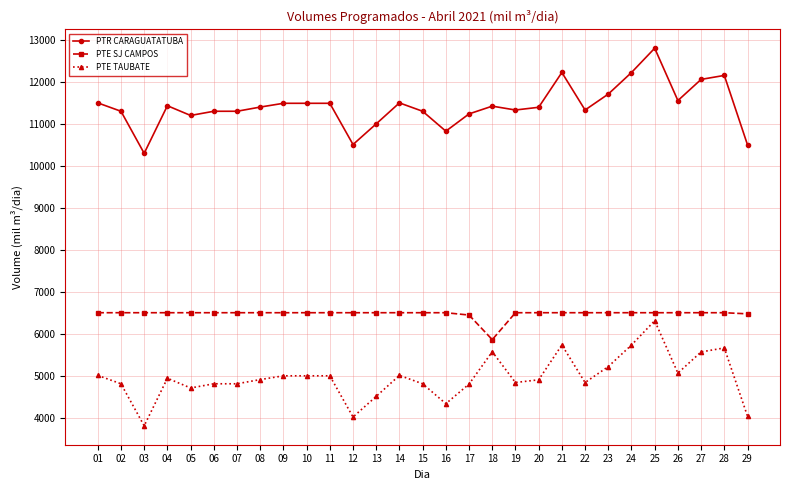

Which series has the largest total across all categories?

PTR CARAGUATATUBA